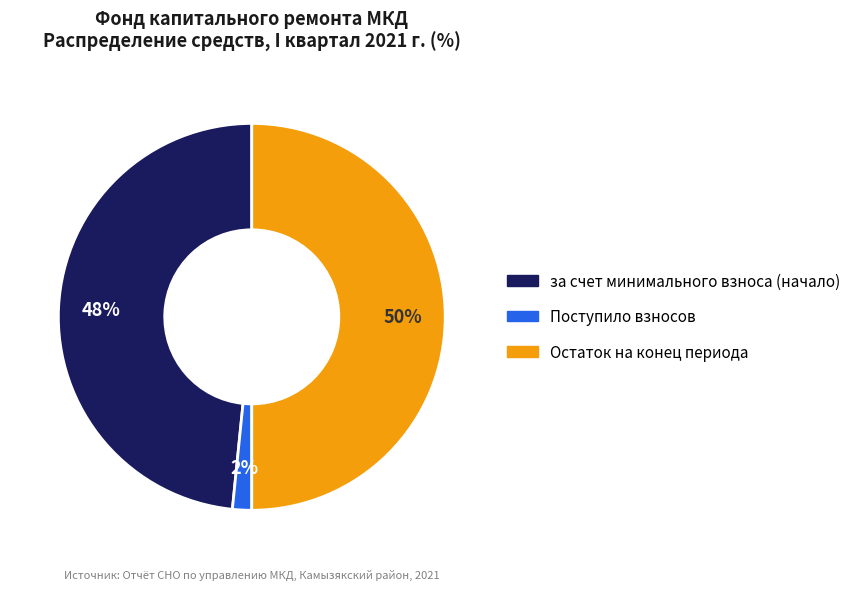

To the nearest percent, what is the difference between the largest and smallest slice percentages?

48%